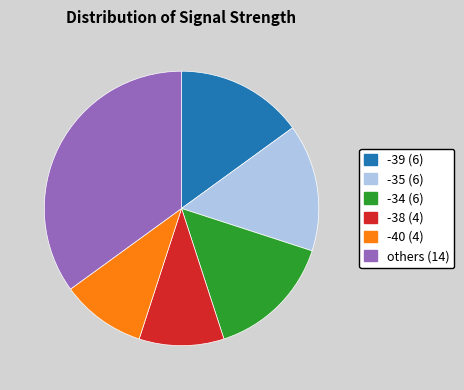

Approximately how many times larger is the value at -34 (6) compared to -39 (6)?

1.0